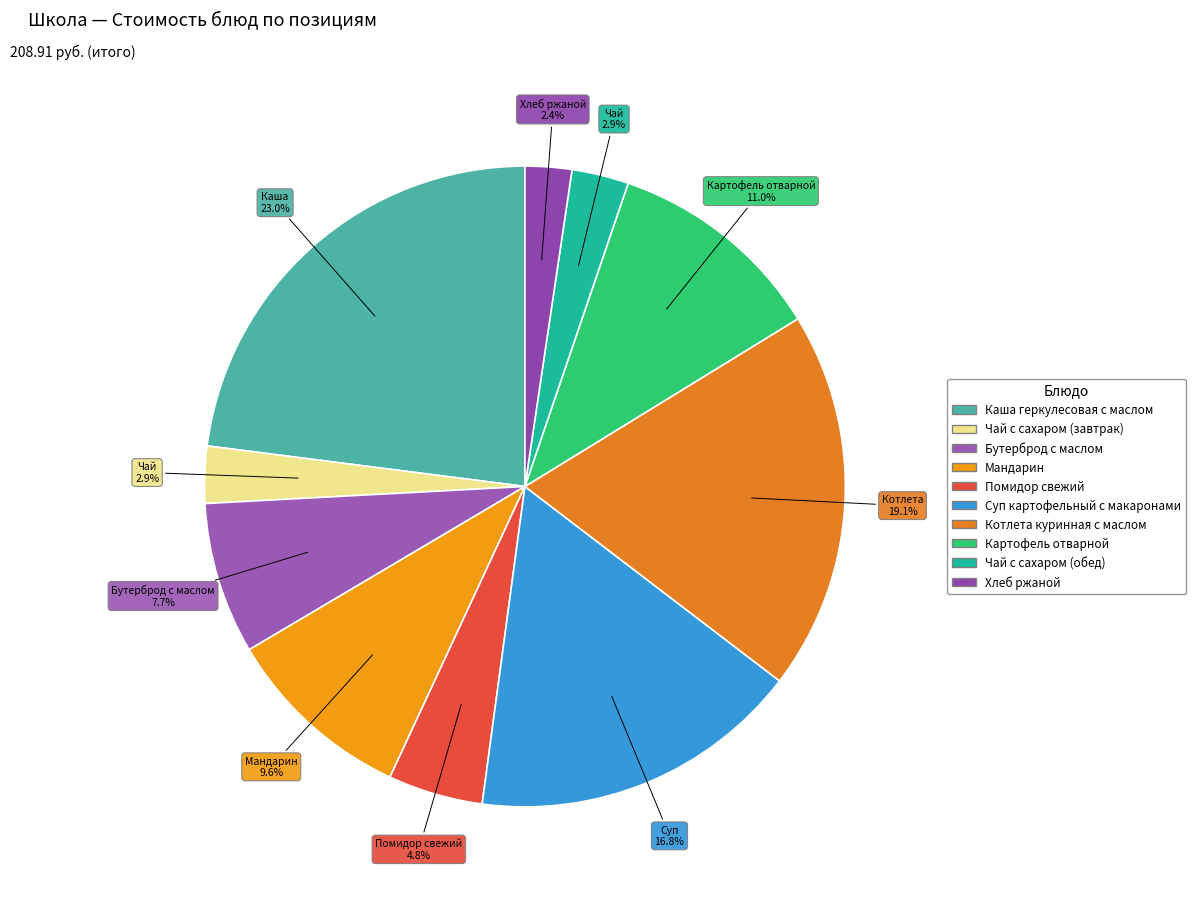

How many slices are in this pie chart?

10